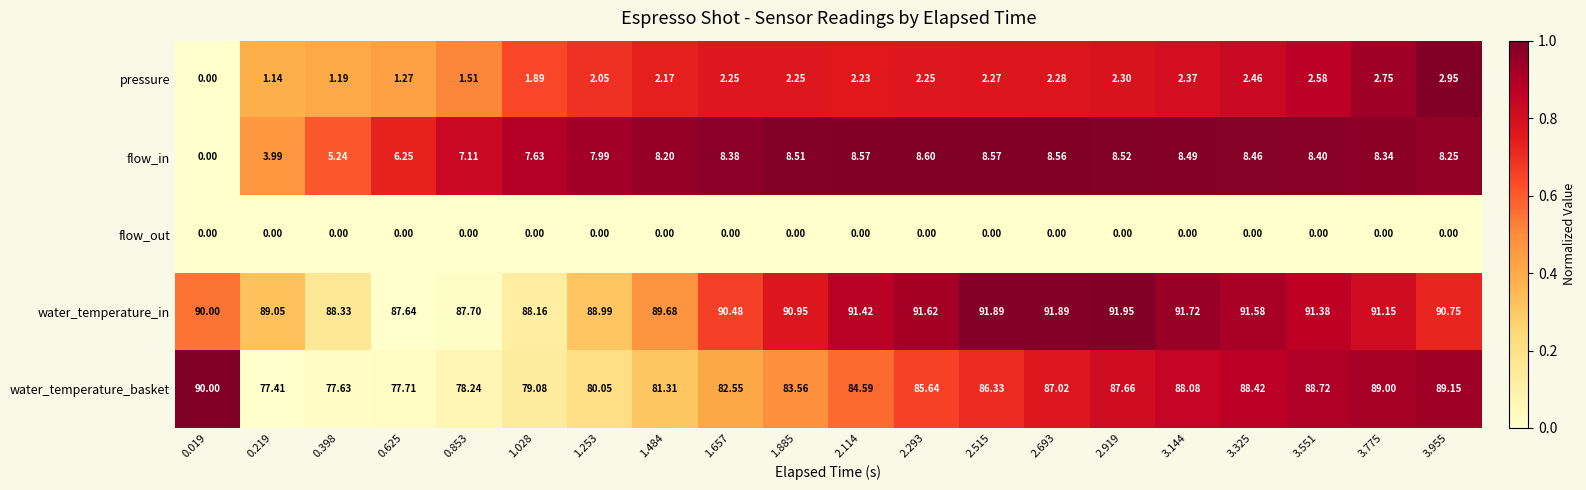

Which series has the widest spread of values?

water_temperature_basket